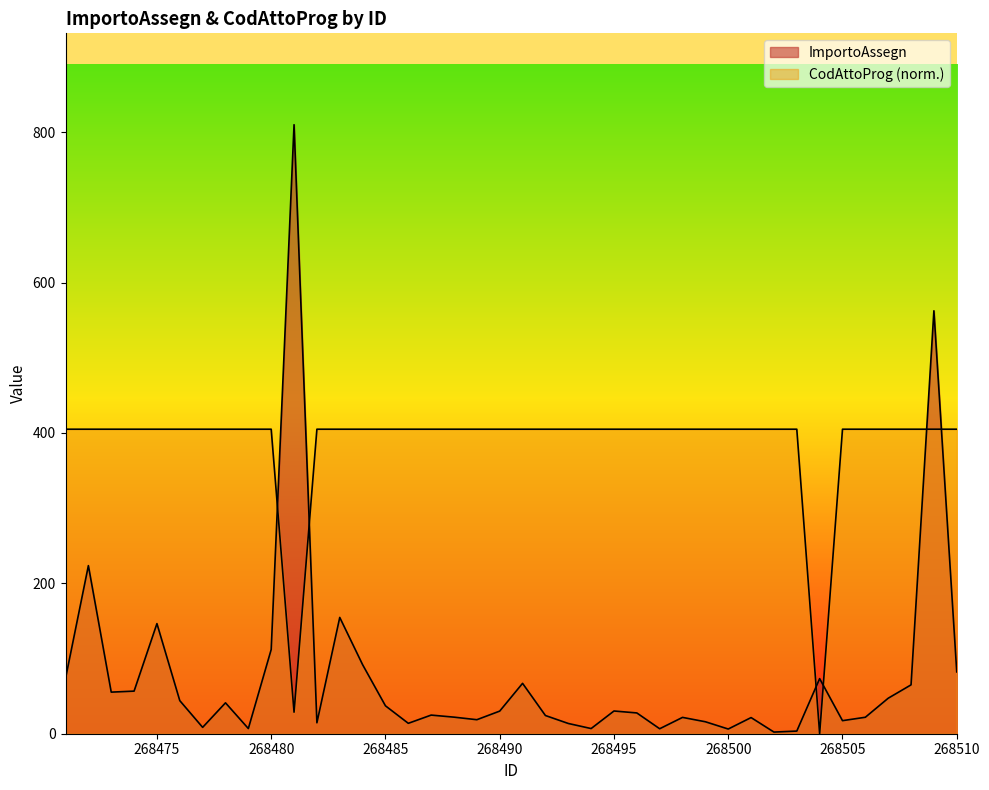

True or false: CodAttoProg has a value of 679.3 at 268508.

False